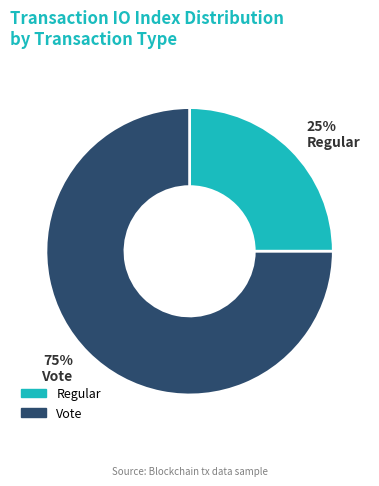

Which slice represents more than half of the pie?

Vote